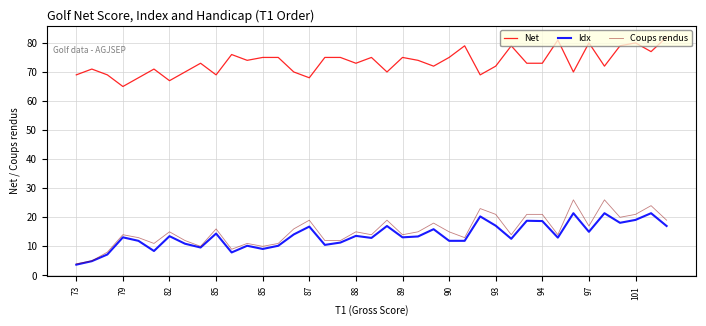

List the series in order of their peak value, highest first.

Net, Coups rendus, Idx